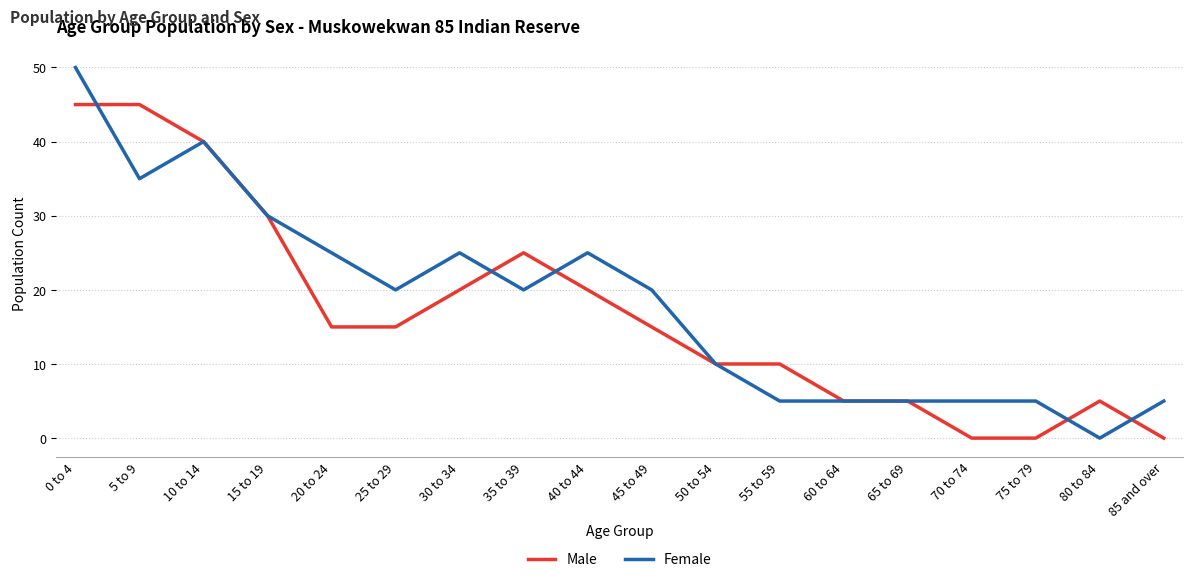

Is it true that Female equals 60 at 10 to 14?

False